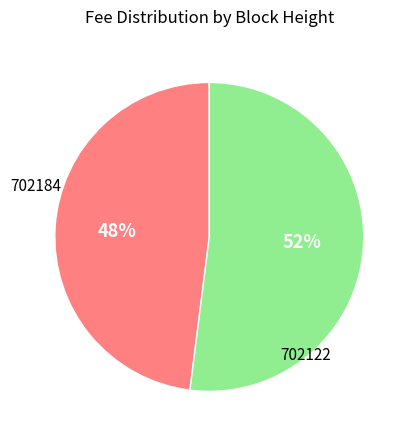

Is there any slice that represents more than half of the pie?

Yes